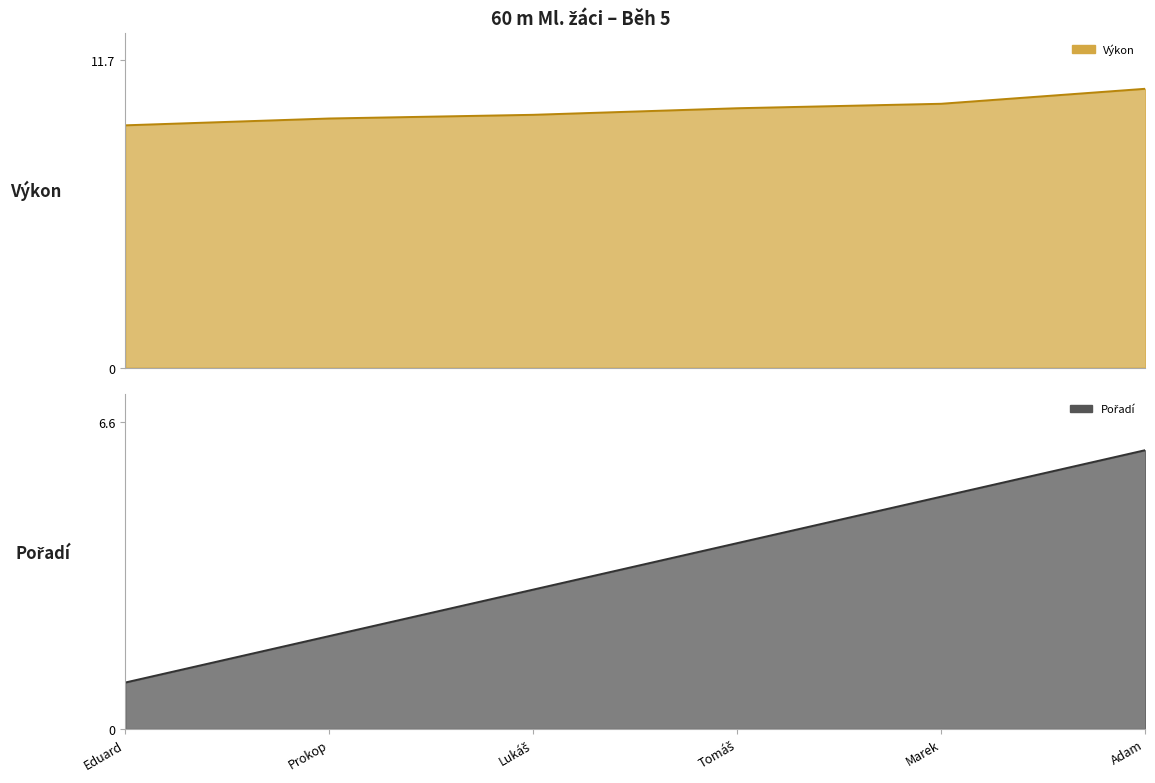

What is the difference between the Výkon line values at Adam and Lukáš?

1.0